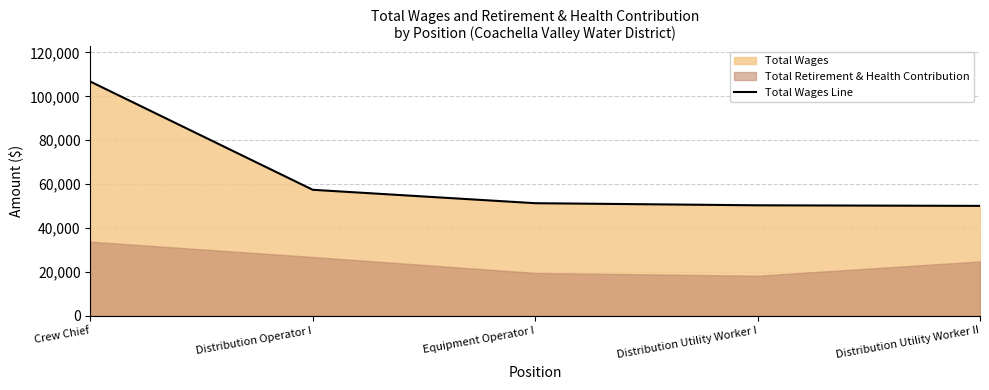

What is the difference between the second highest and minimum values?

7330